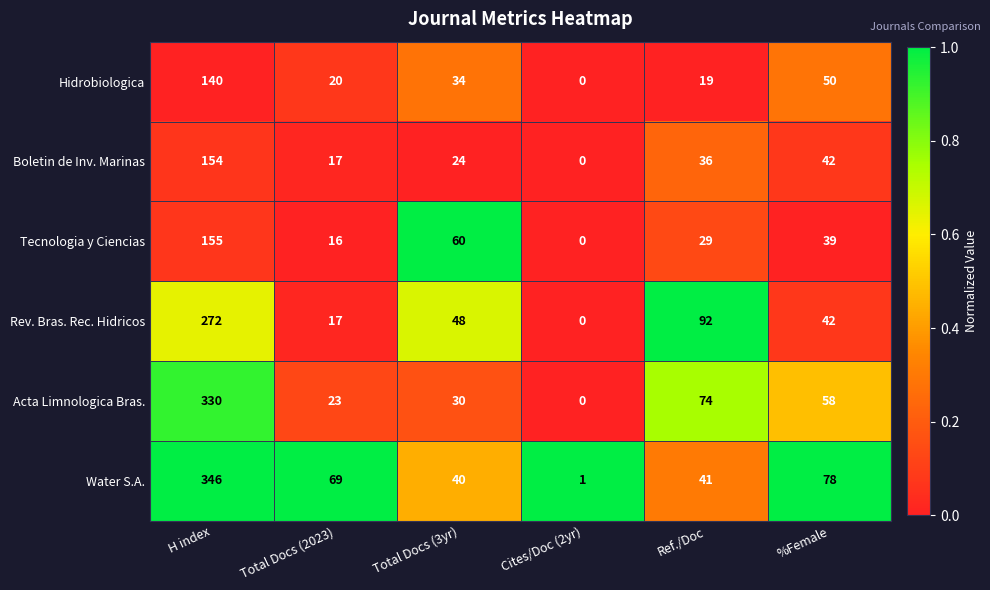

Is the value of Rev. Bras. Rec. Hidricos at Total Docs (3yr) greater than the value of Water S.A. at Total Docs (3yr)?

Yes